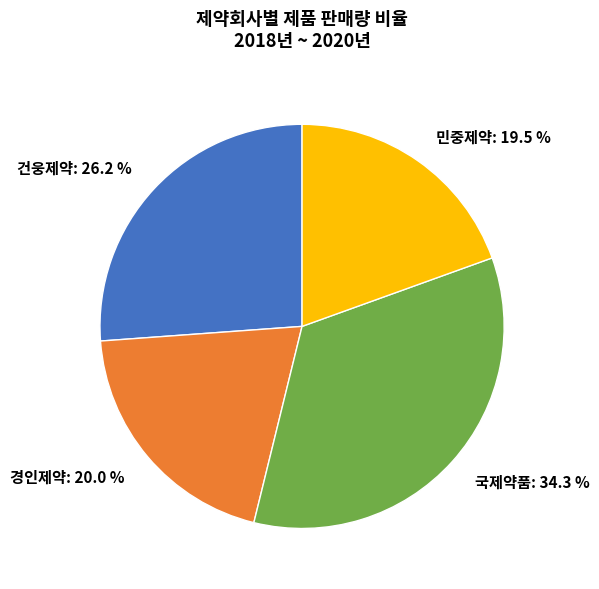

Does 건웅제약: 26.2 % represent more than half of the total?

No